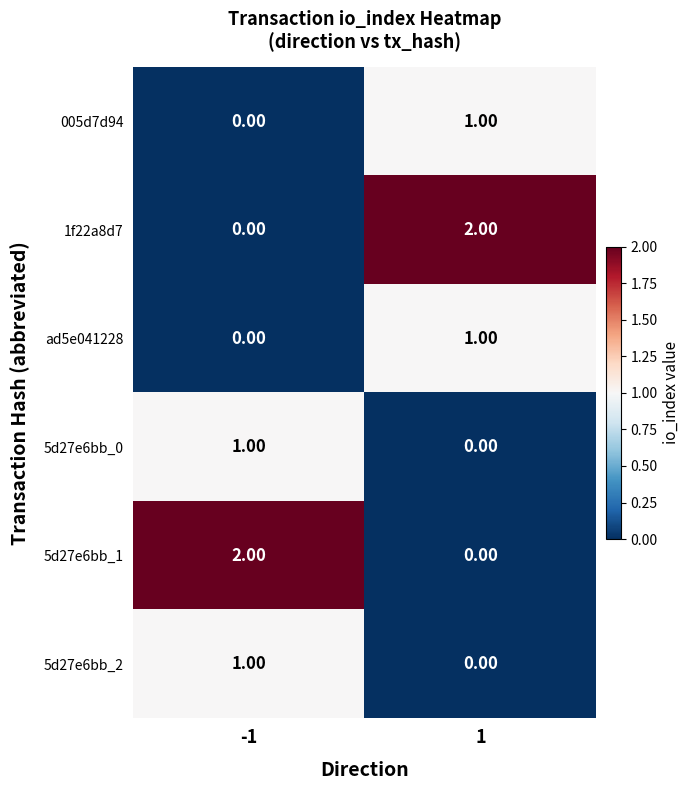

How many categories are shown in the chart?

2